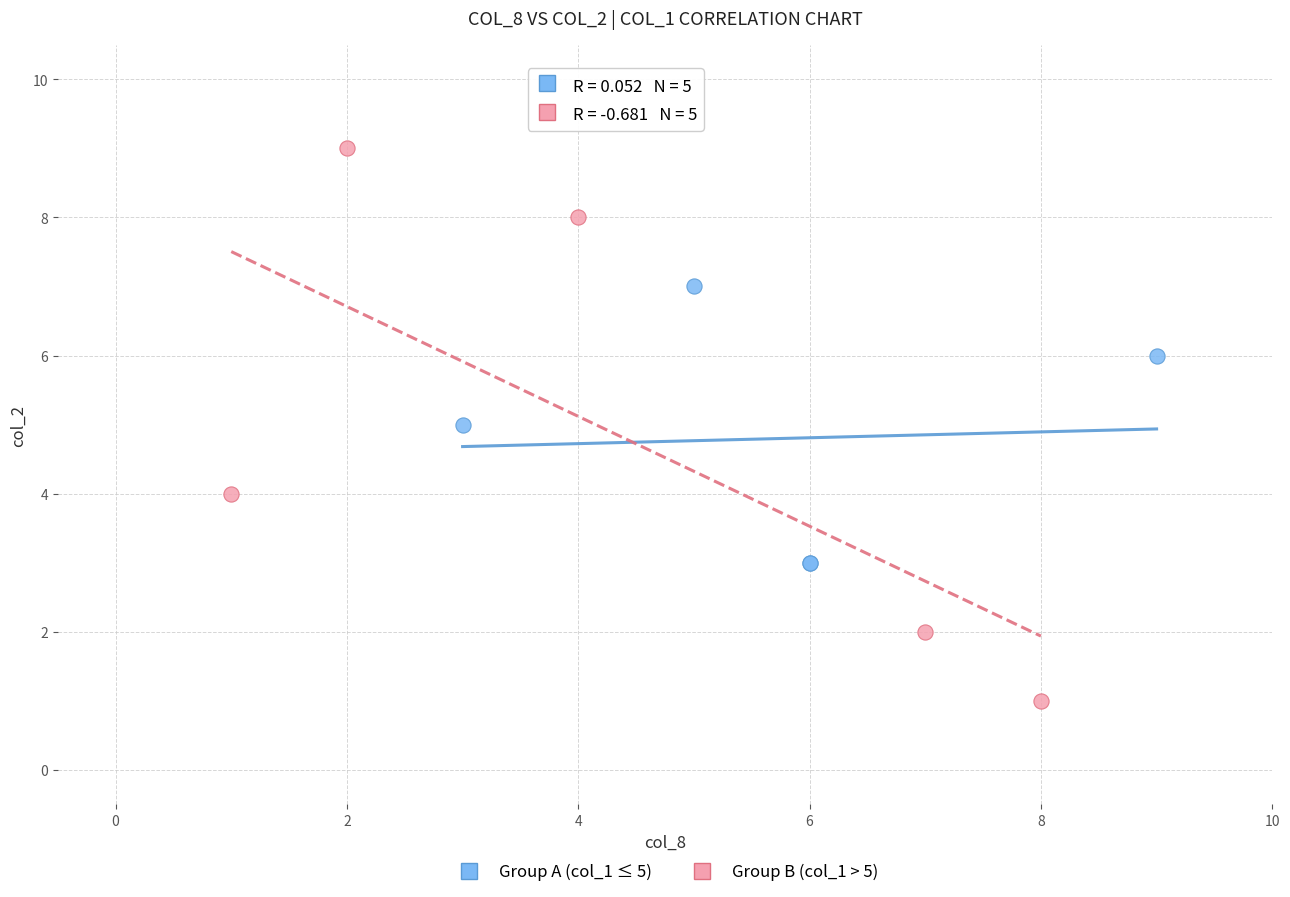

Which series has the largest Y range (max minus min)?

Group B (col_1 > 5)